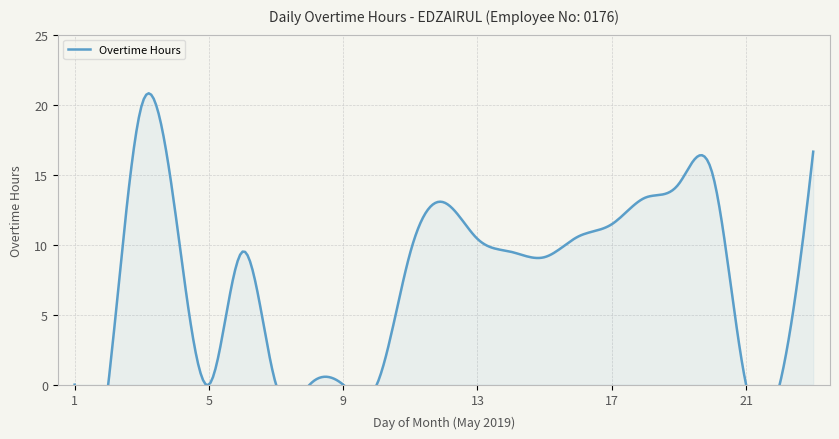

At which label is the value closest to 9?

15